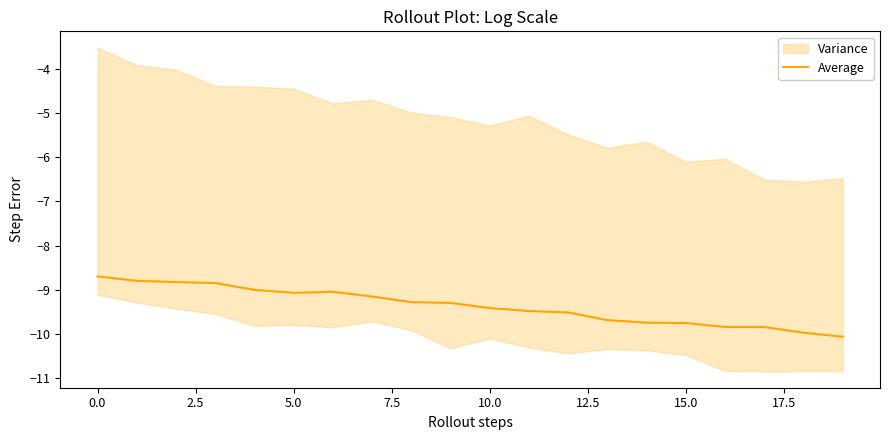

How many points are lower than both their immediate neighbors (excluding endpoints)?

1